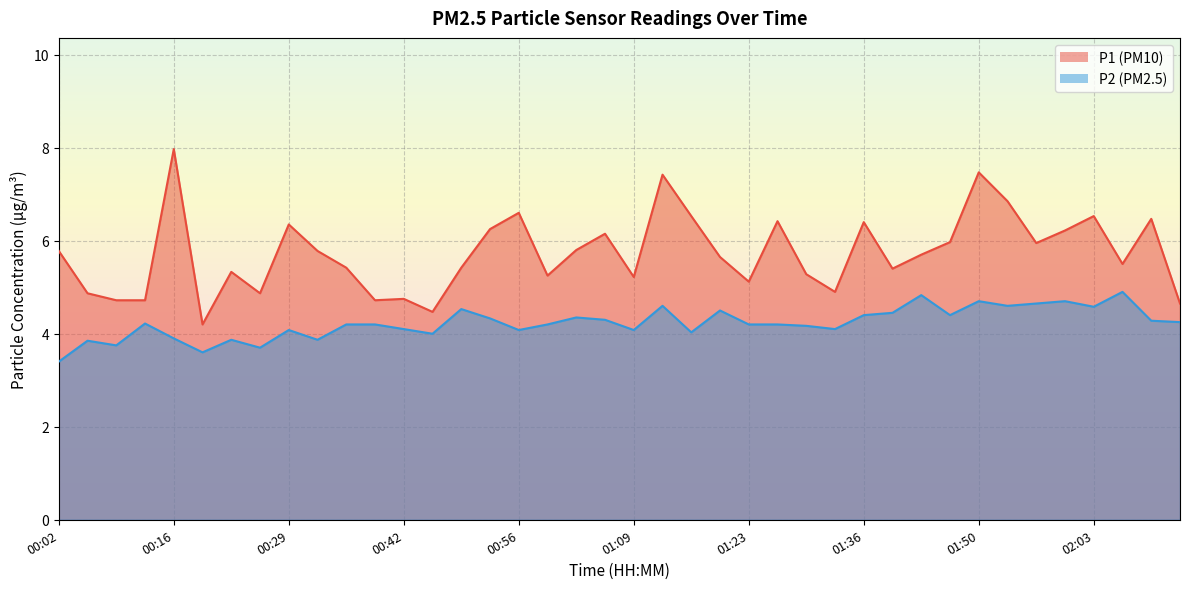

What is the value of the P2 point at the 20th from the left?

4.3